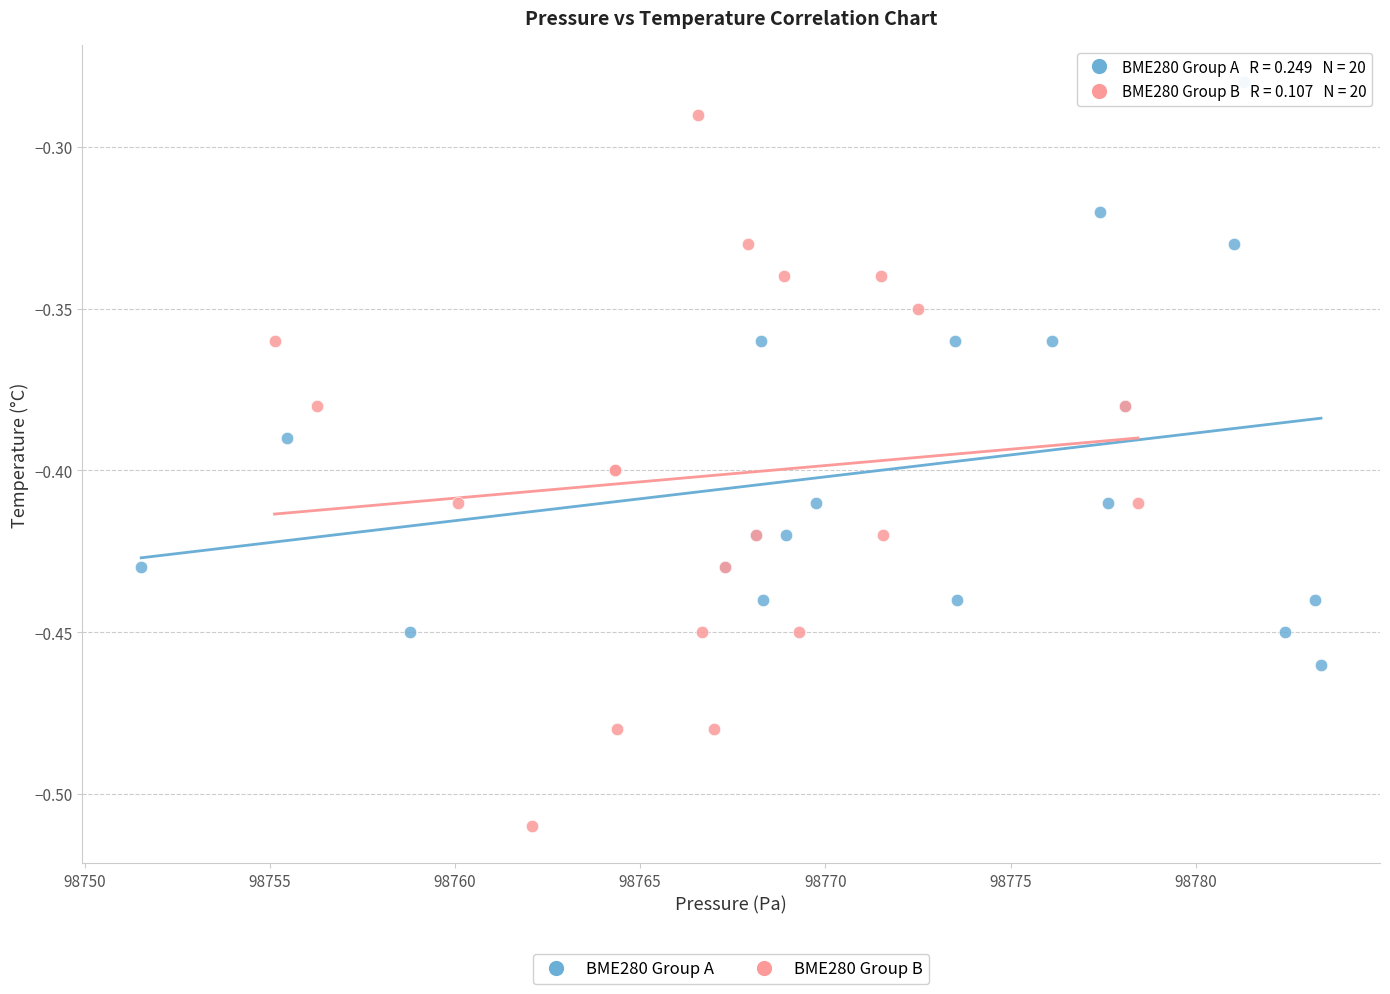

Which series reaches the minimum Y coordinate?

BME280 Group B